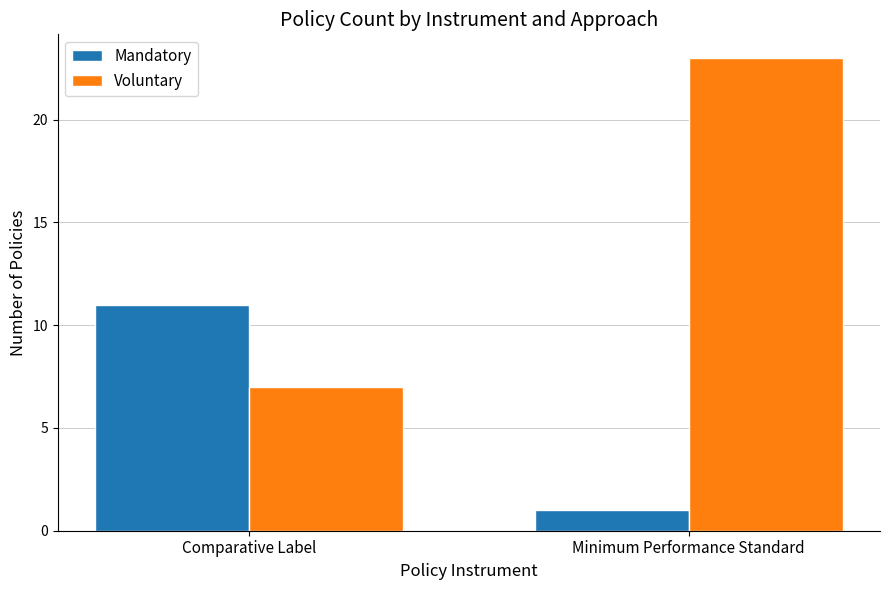

How many groups of bars are there?

2